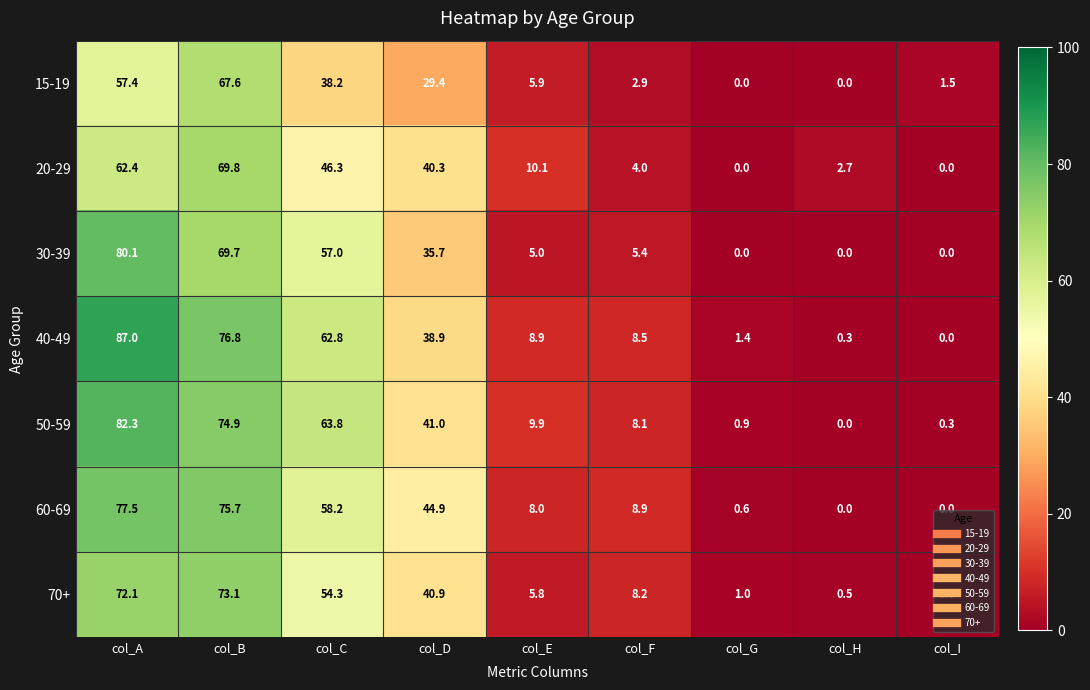

What is the difference between the second highest and minimum values in the 40-49 series?

76.8